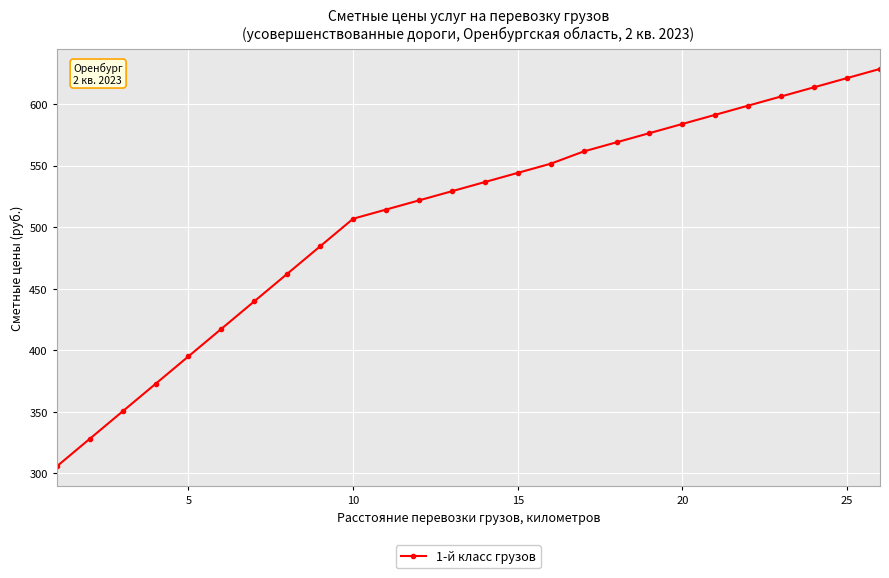

What is the maximum value shown in the chart?

628.7